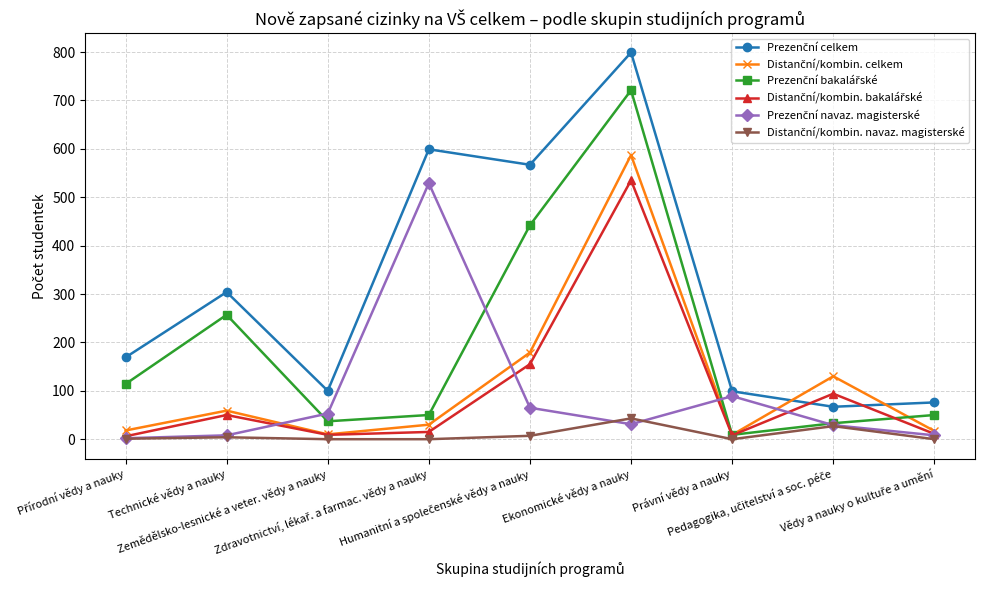

What is the greatest value displayed?

799